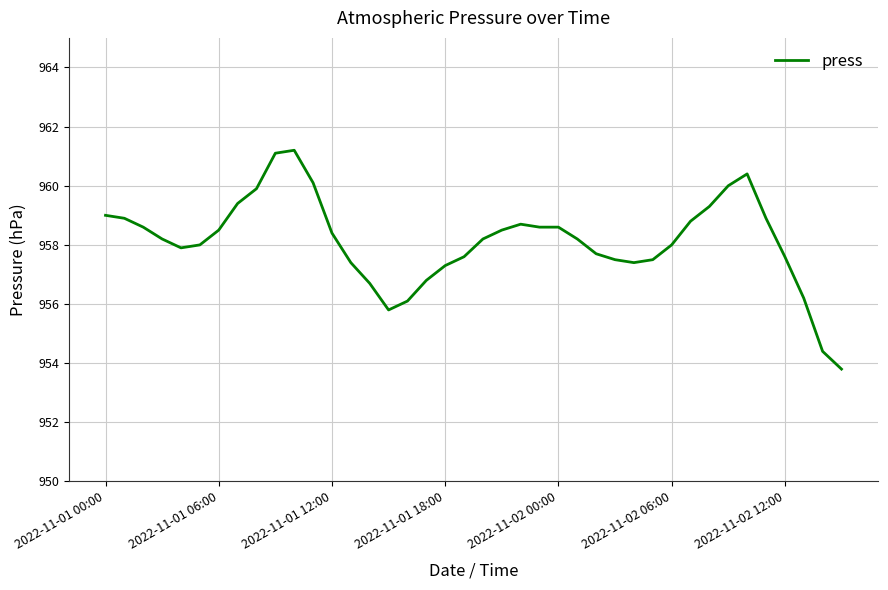

What is the maximum value shown in the chart?

961.2